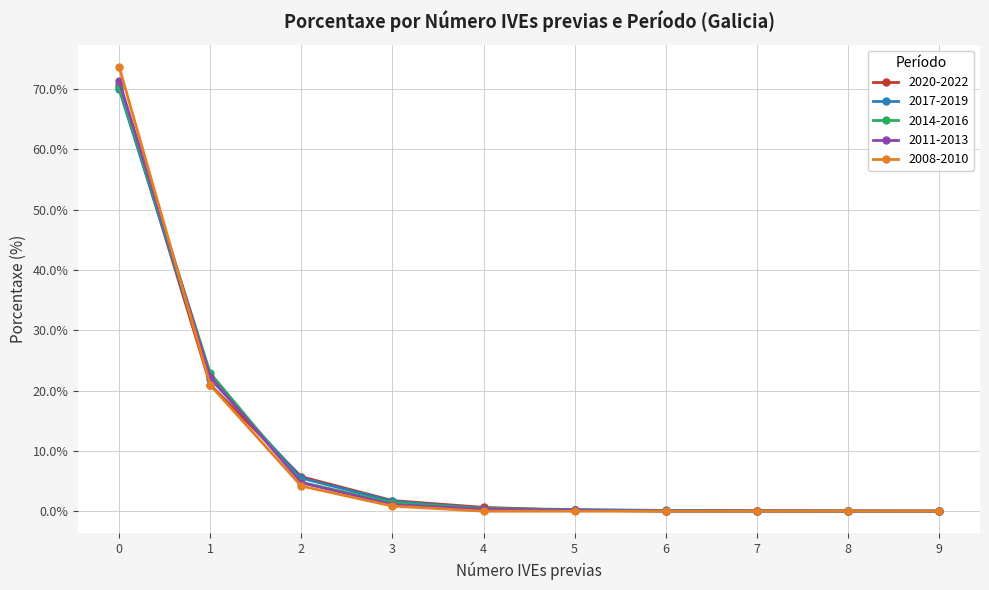

Is it true that 2008-2010 equals 4.2 at 2?

True